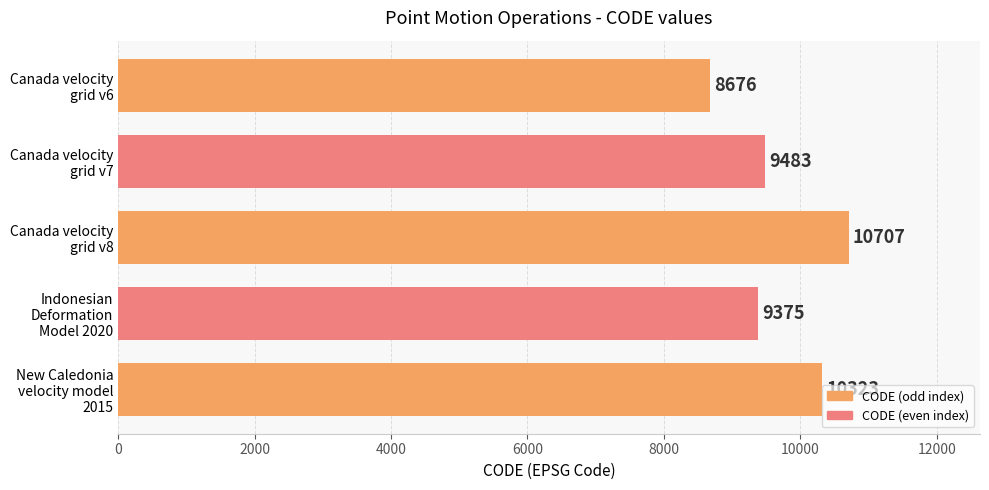

What is the difference between the maximum and minimum values?

2031